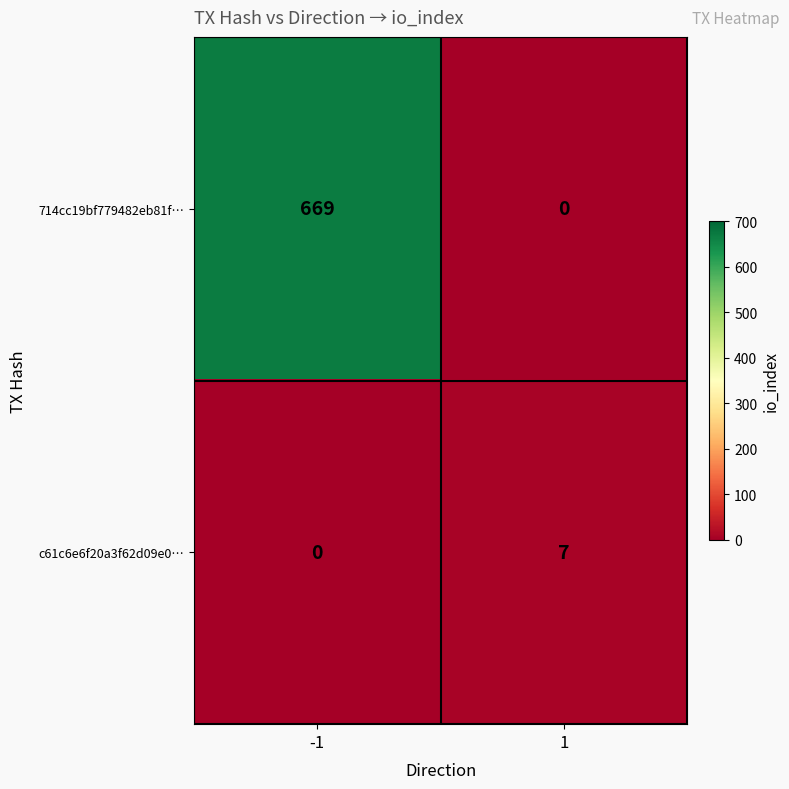

How many series are shown in this chart?

2